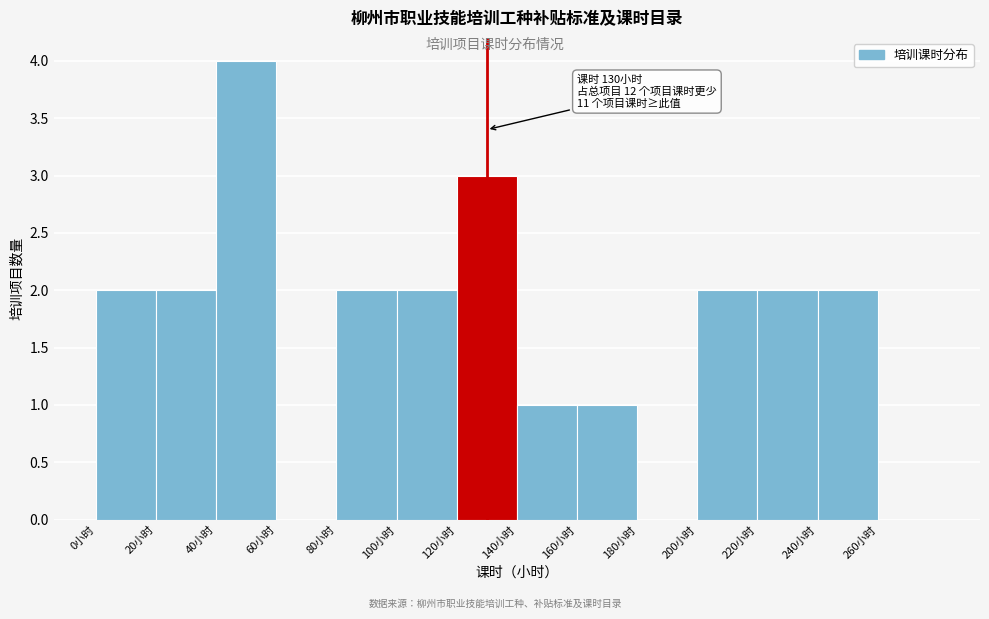

Over which range of the x-axis is the bar tallest?

40 to 60